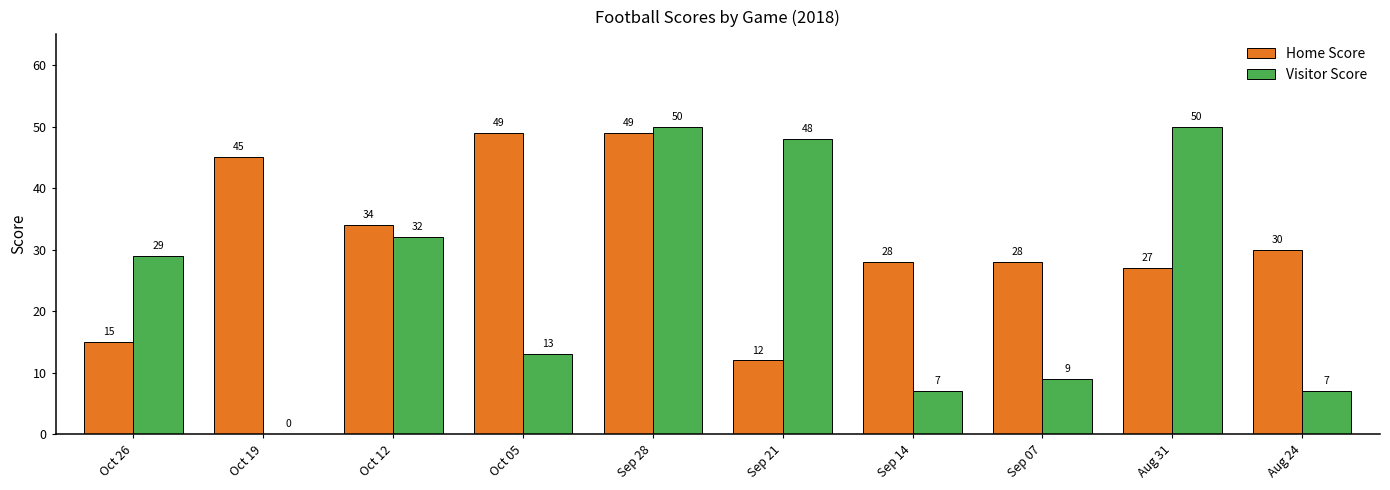

How many positive values does the Visitor Score series have?

9